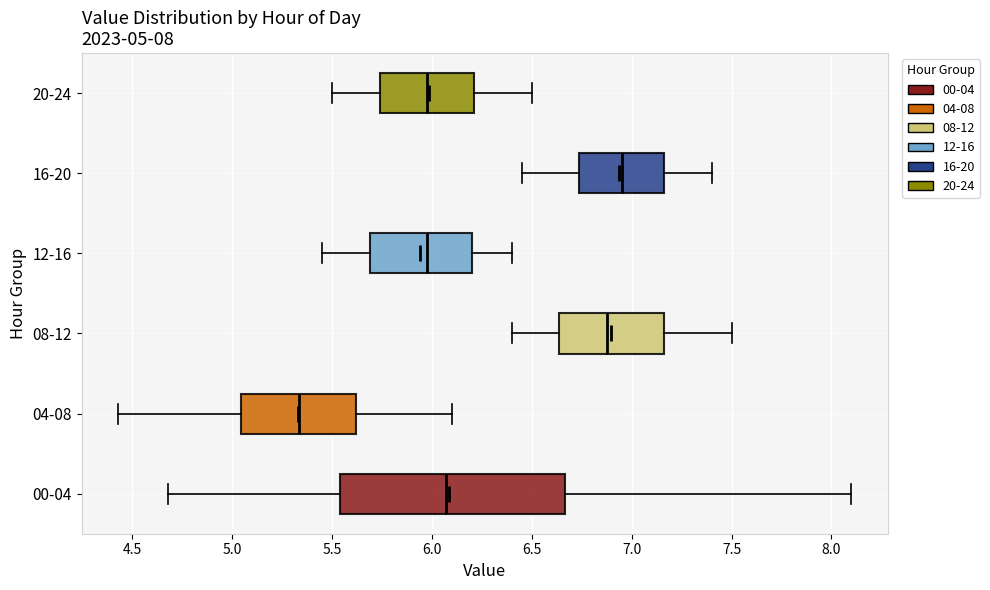

Which box's median line is the furthest to the right?

16-20